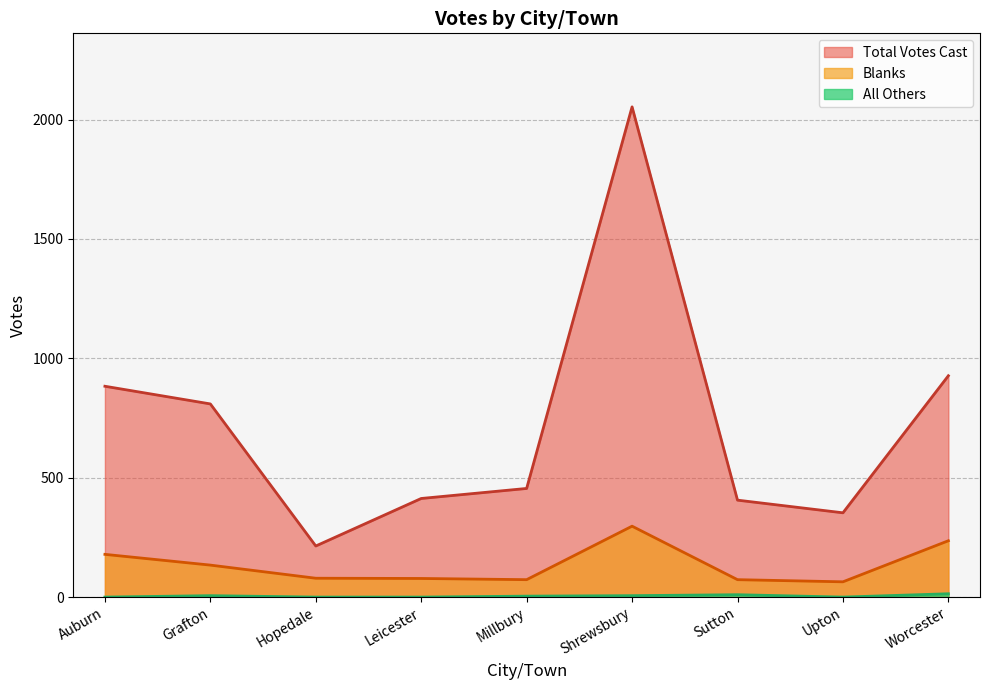

Rank the categories by Blanks value from lowest to highest.

Upton, Millbury, Sutton, Leicester, Hopedale, Grafton, Auburn, Worcester, Shrewsbury